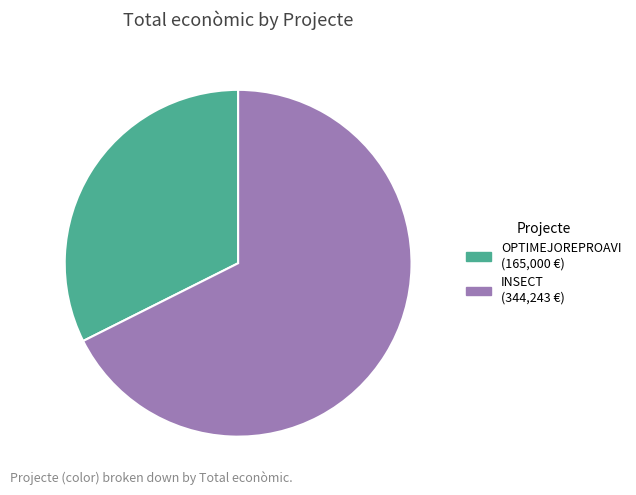

Does any single category account for the majority?

Yes